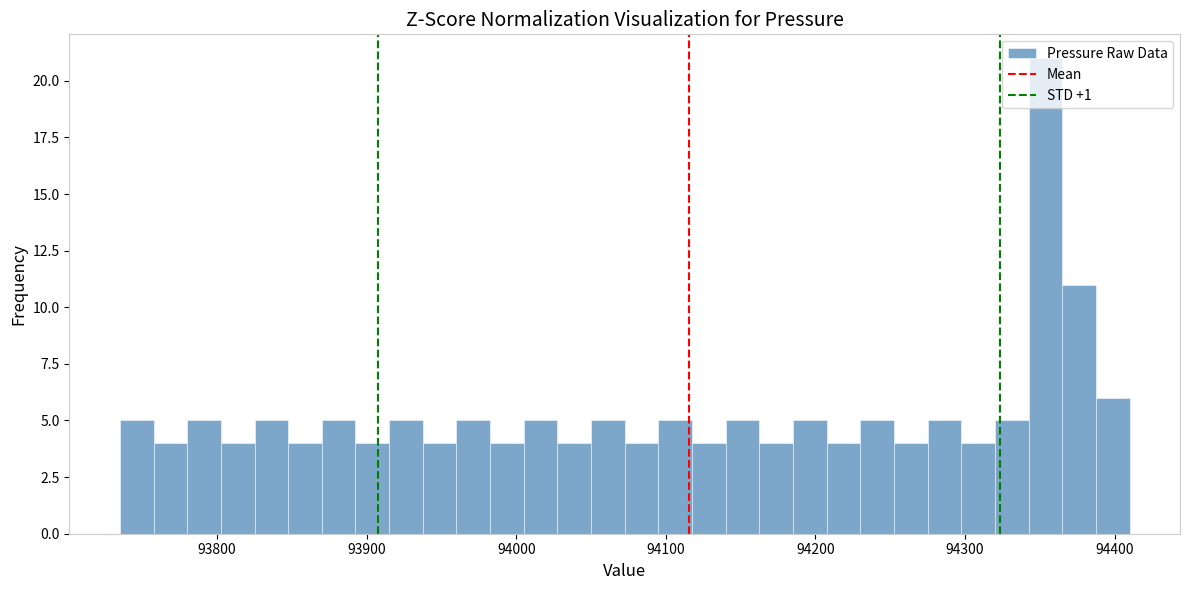

Around what value on the x-axis is the tallest bar? Give the approximate position of its centre, as read against the axis.

94350